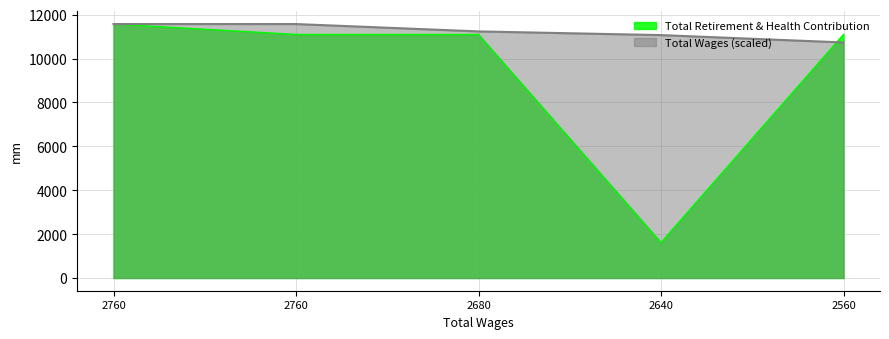

What is the value of the 1st point from the left?

11570